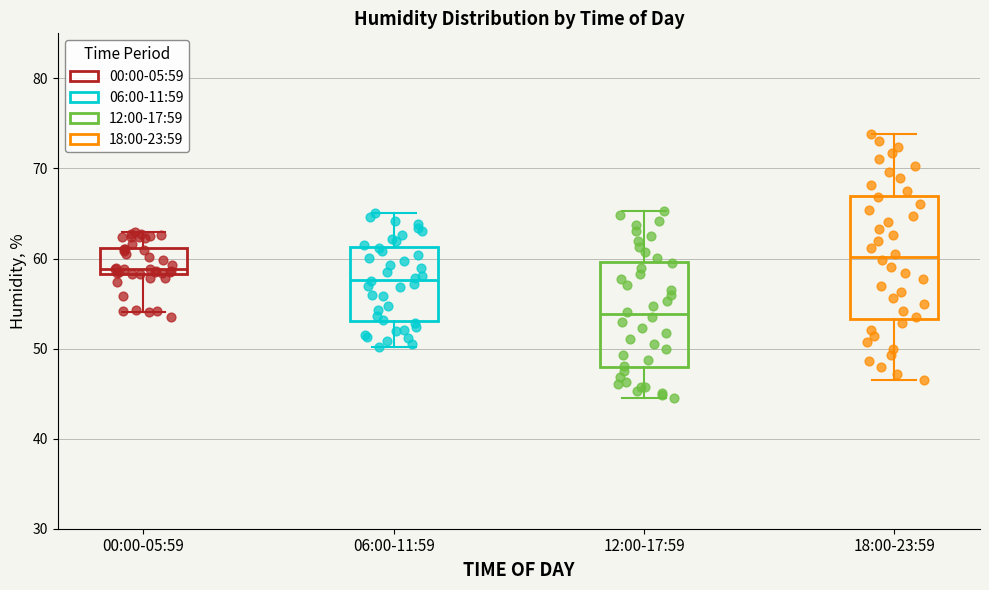

Which box is the tallest, from its lower edge to its upper edge?

18:00-23:59